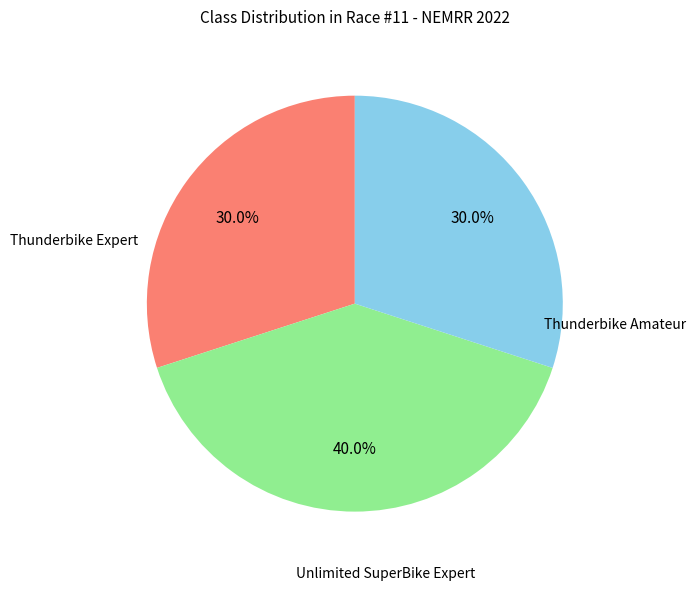

Is there any slice that represents more than half of the pie?

No